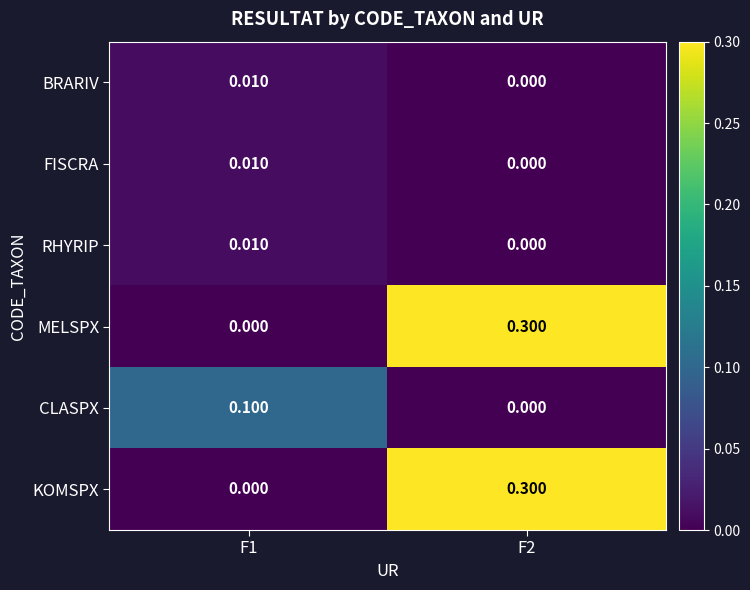

What is the difference between the highest and lowest values at F2?

0.3